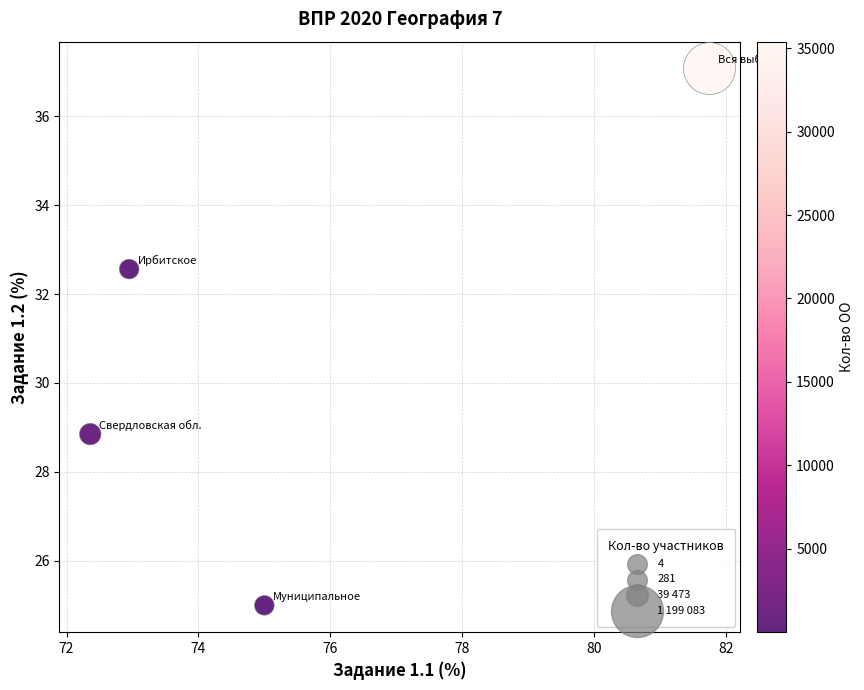

What Y value in the scatter plot is closest to 31?

32.6